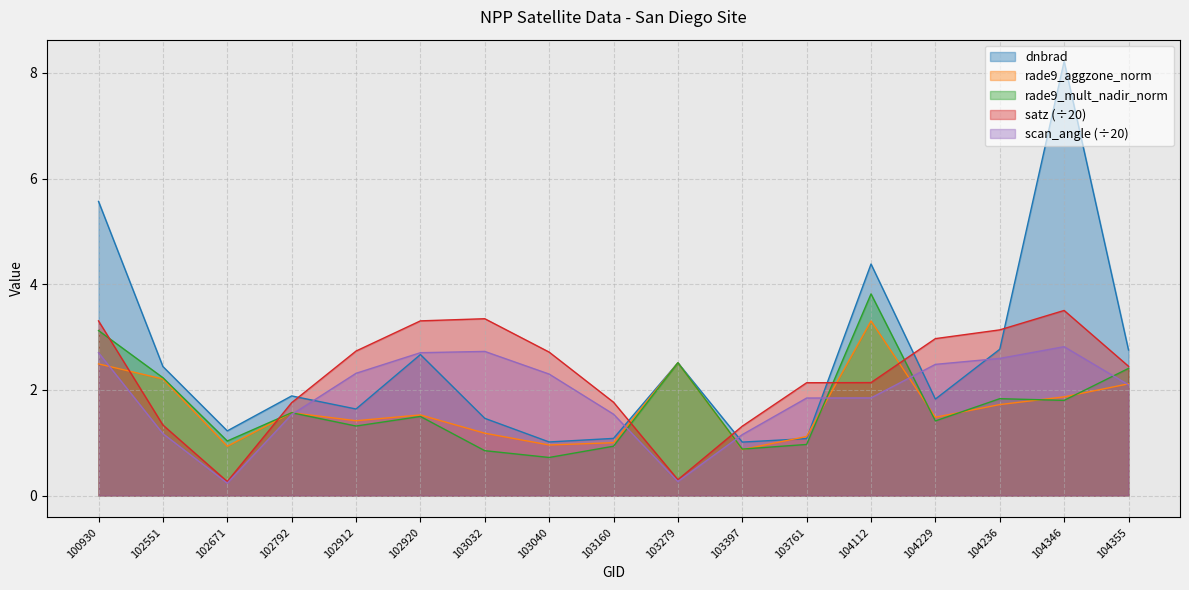

What is the average value of the rade9_aggzone_norm series?

1.7